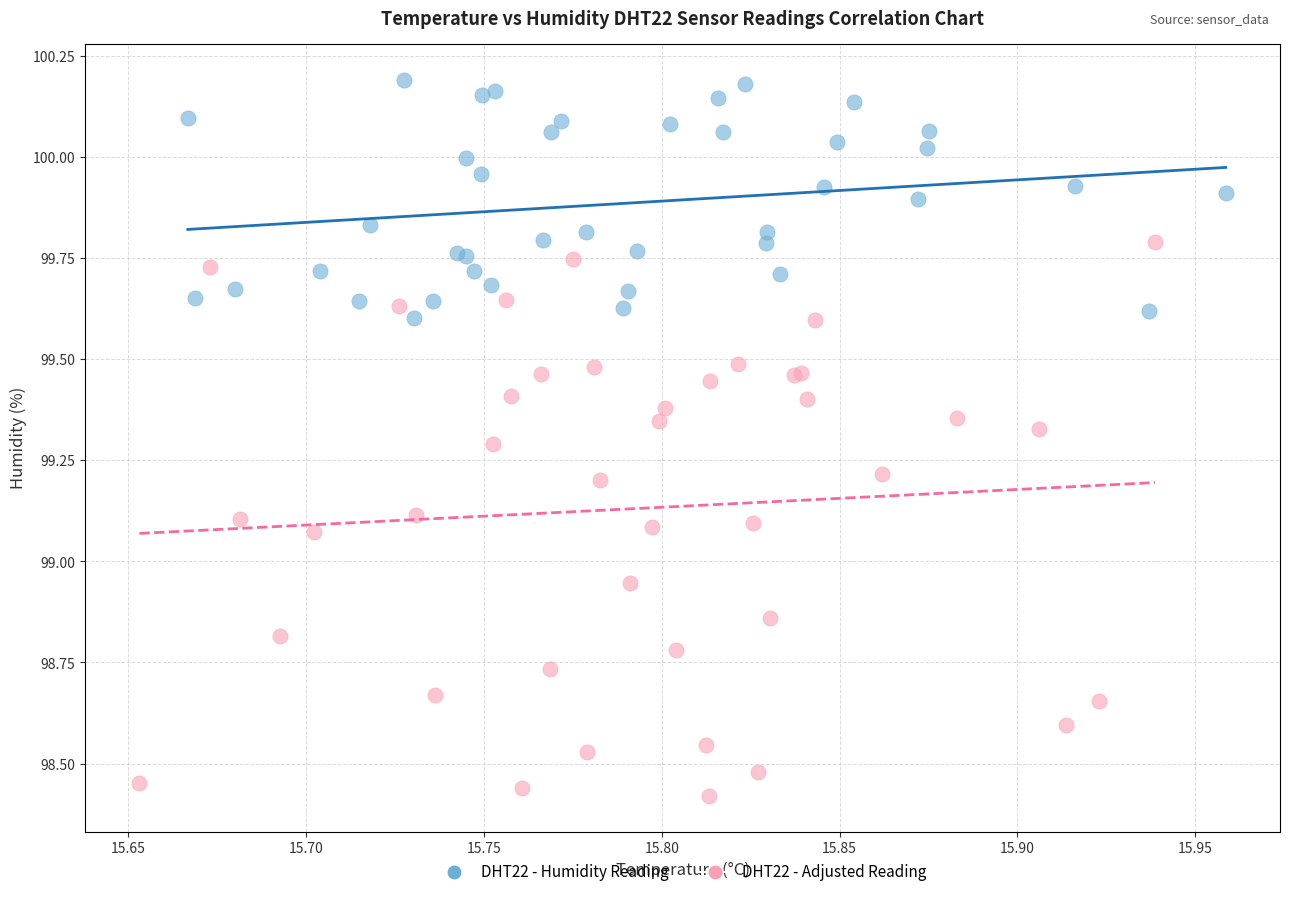

Which series has the widest spread of Y values?

DHT22 - Adjusted Reading